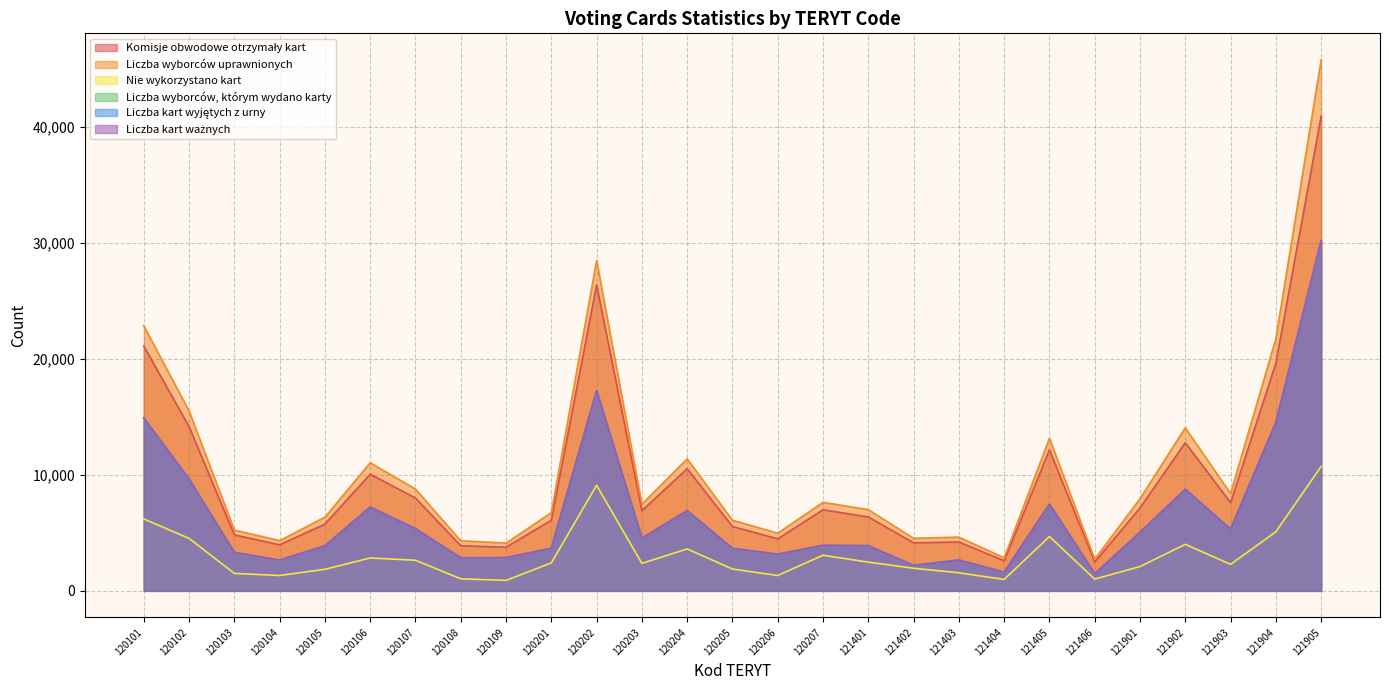

True or false: Liczba kart wyjętych z urny has a value of 27701 at 120202.

False